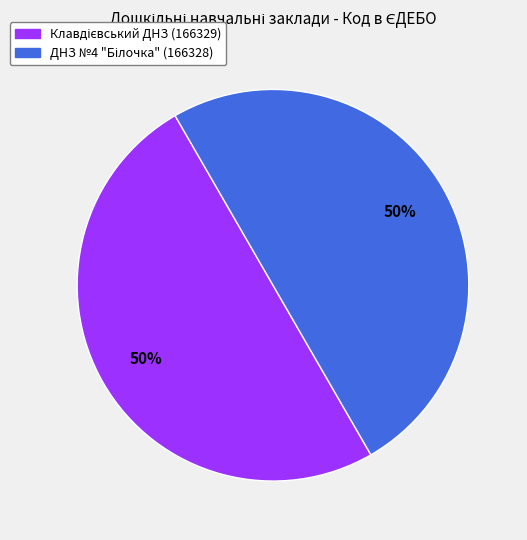

To the nearest percent, what is the average slice percentage?

50%